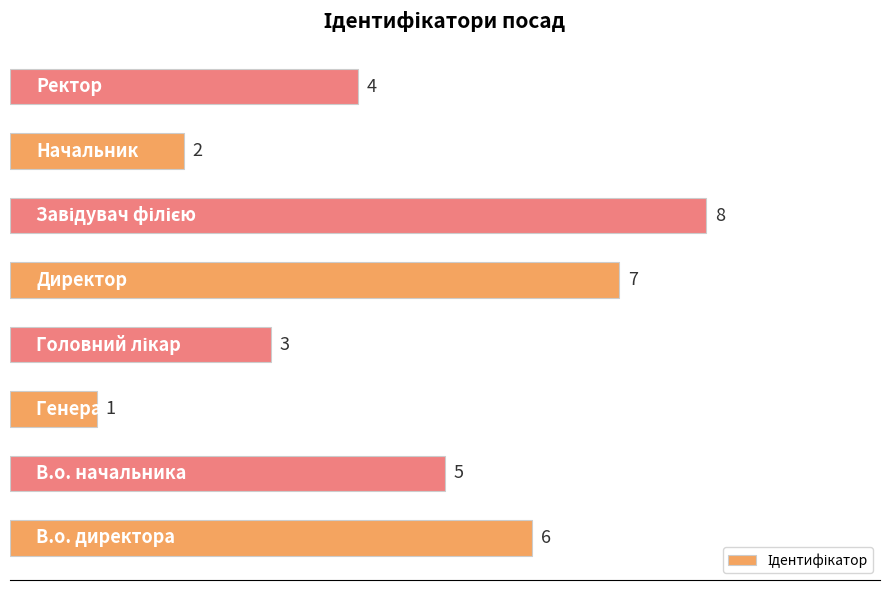

Count the values in the range 3 to 7.

5